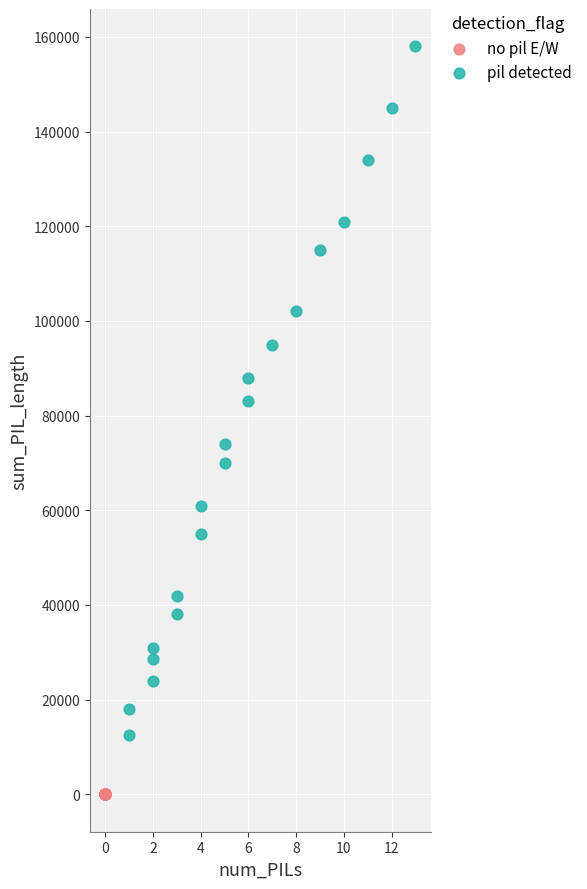

Which series contains the highest Y value?

pil detected